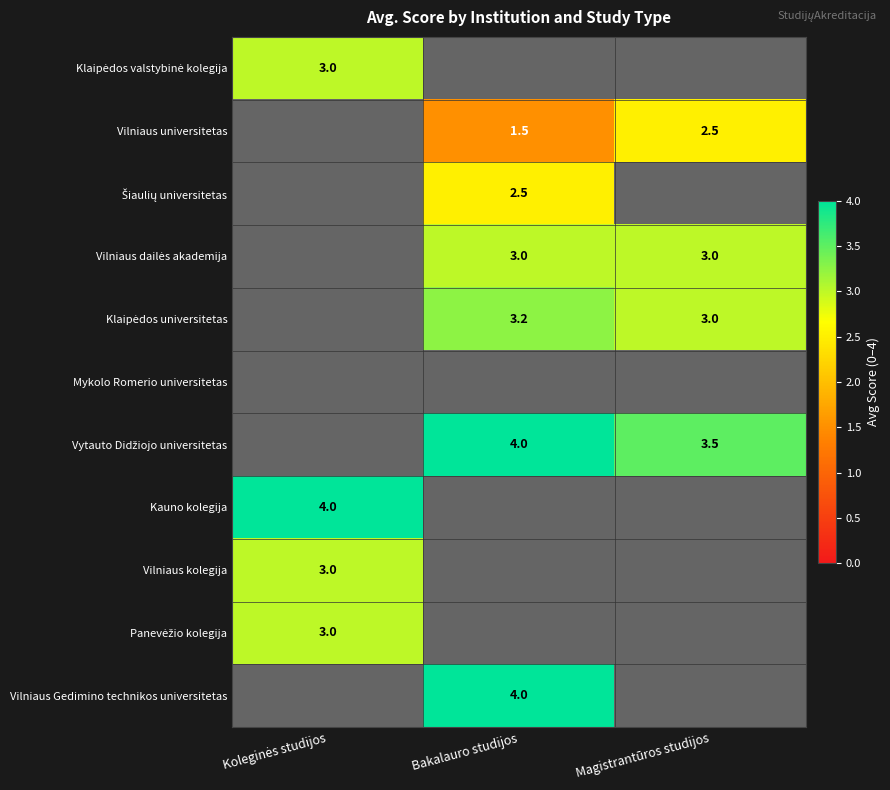

Between Magistrantūros studijos and Koleginės studijos, which is larger?

Koleginės studijos